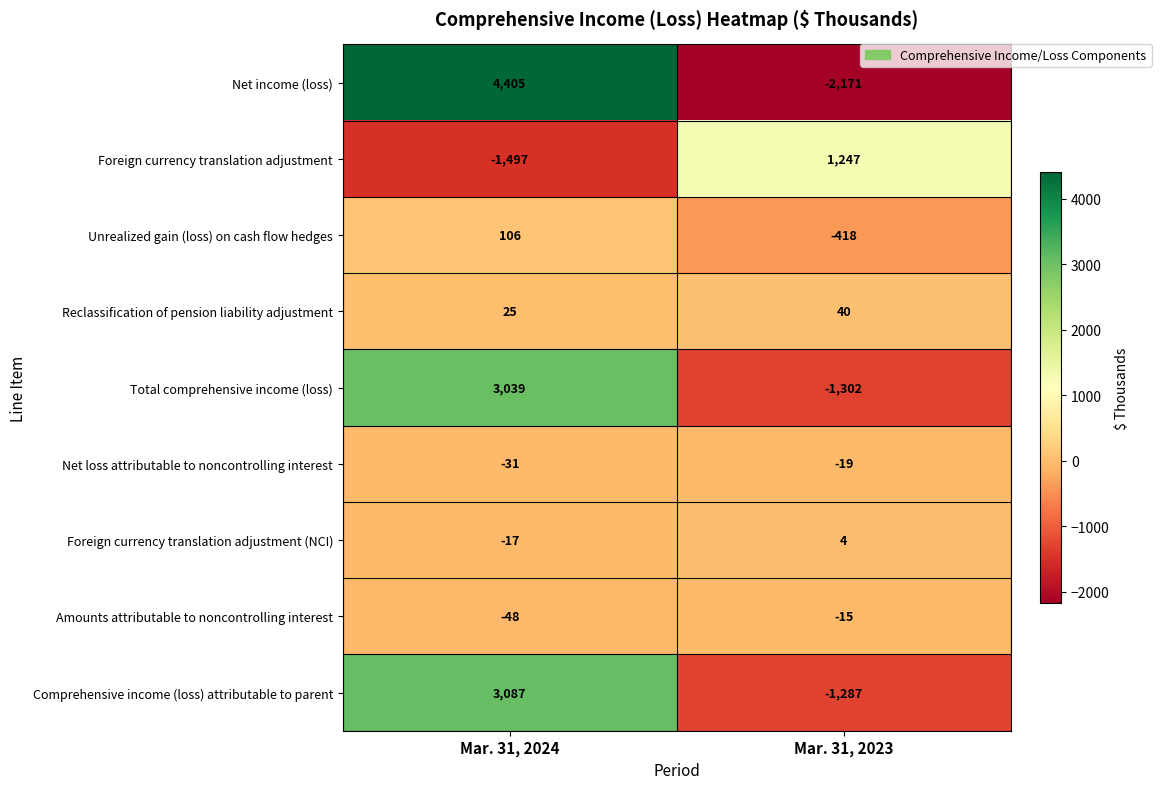

True or false: Net income (loss) has a value of -745 at Mar. 31, 2023.

False